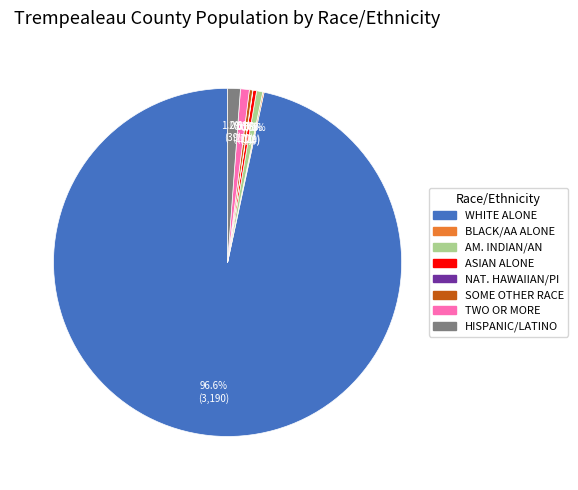

Does any single category account for the majority?

Yes